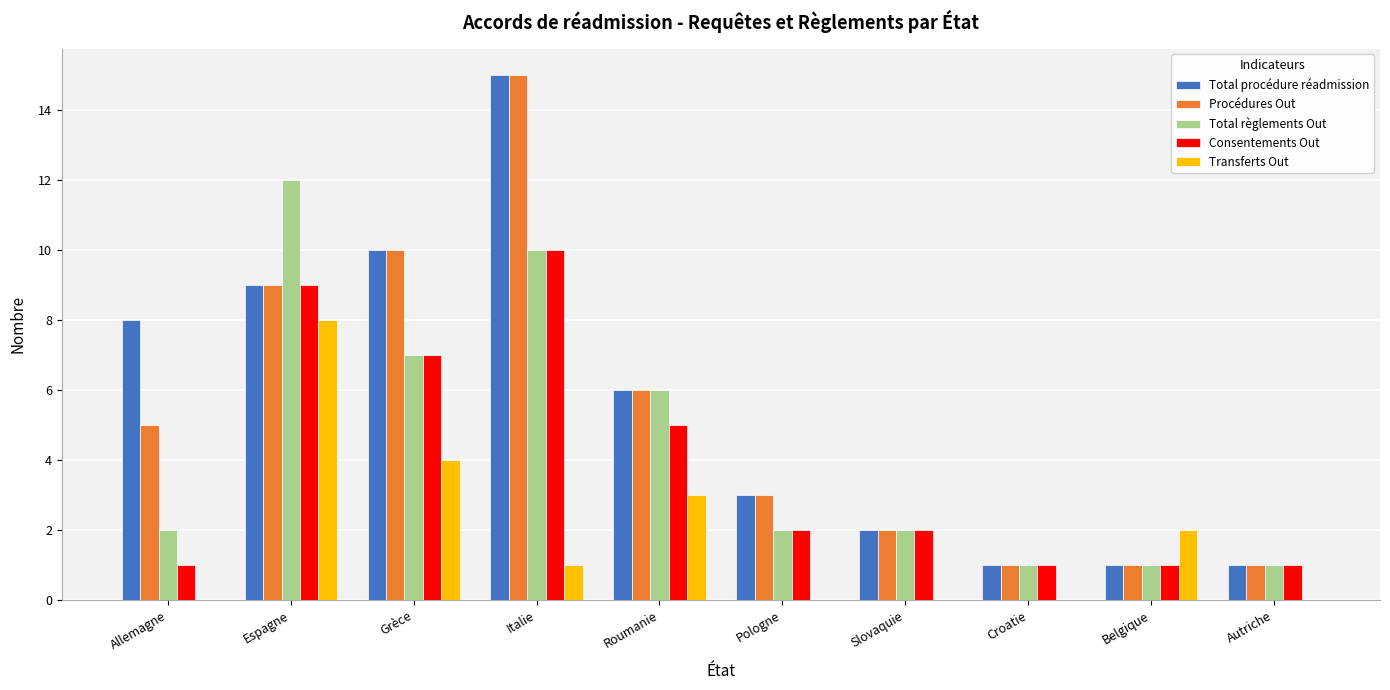

What is the sum of the Transferts Out values at Grèce and Croatie?

4